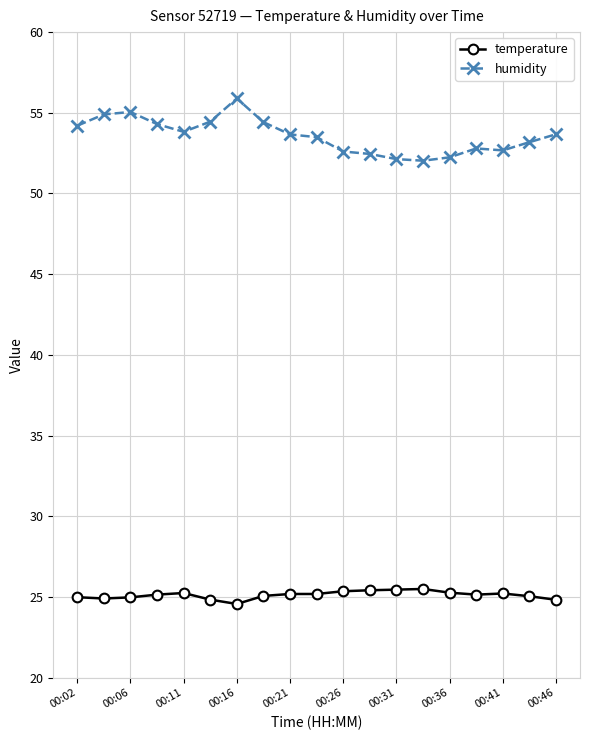

List the series in order of their peak value, highest first.

humidity, temperature